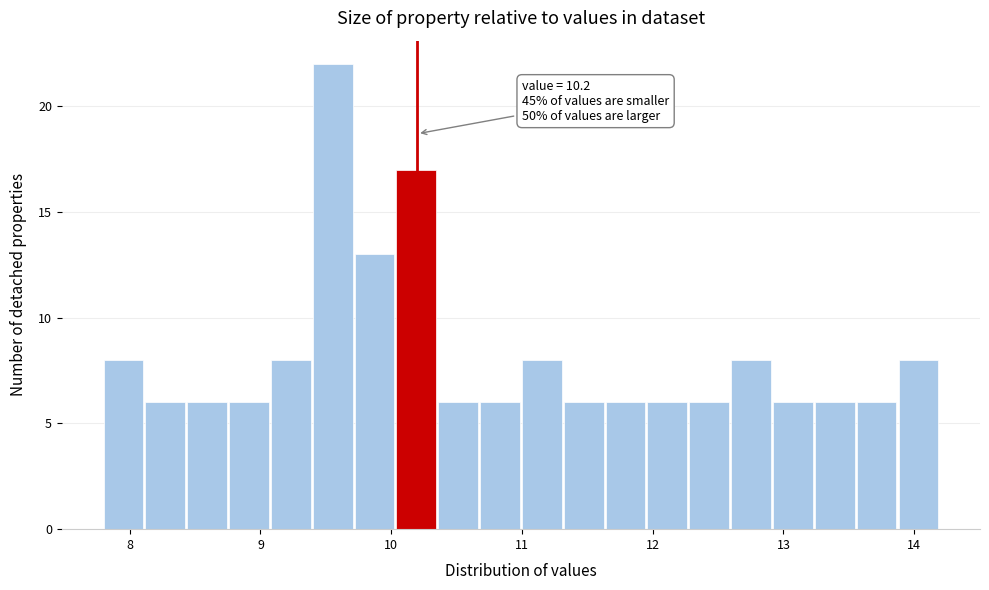

Around what value on the x-axis is the tallest bar? Give the approximate position of its centre, as read against the axis.

9.6